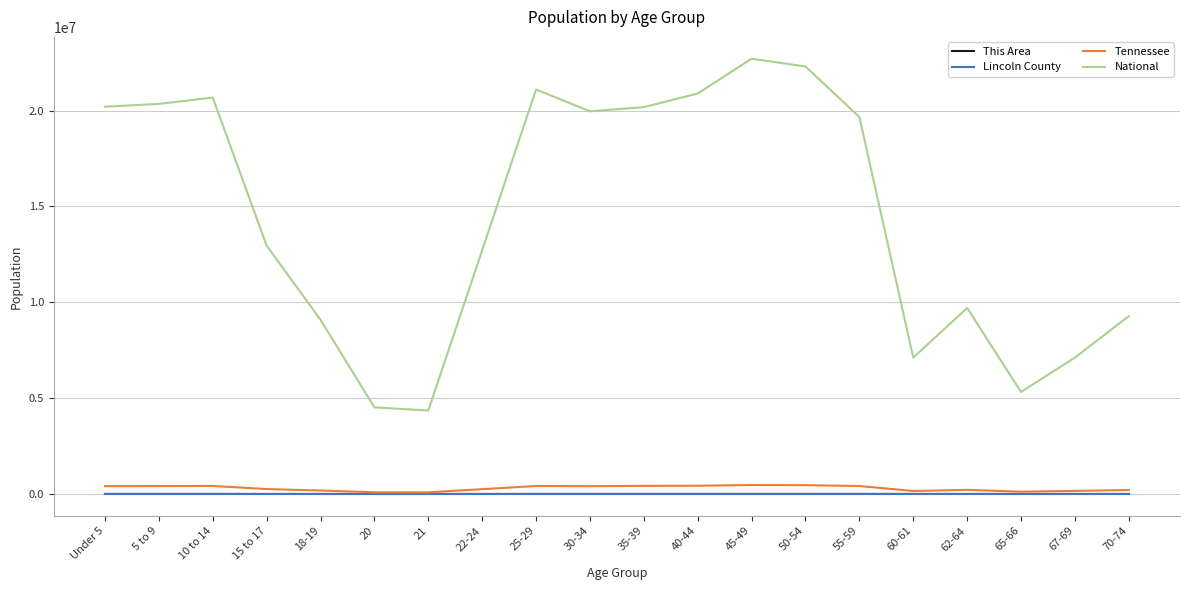

In Lincoln County, how many points are higher than both neighbors (excluding endpoints)?

3